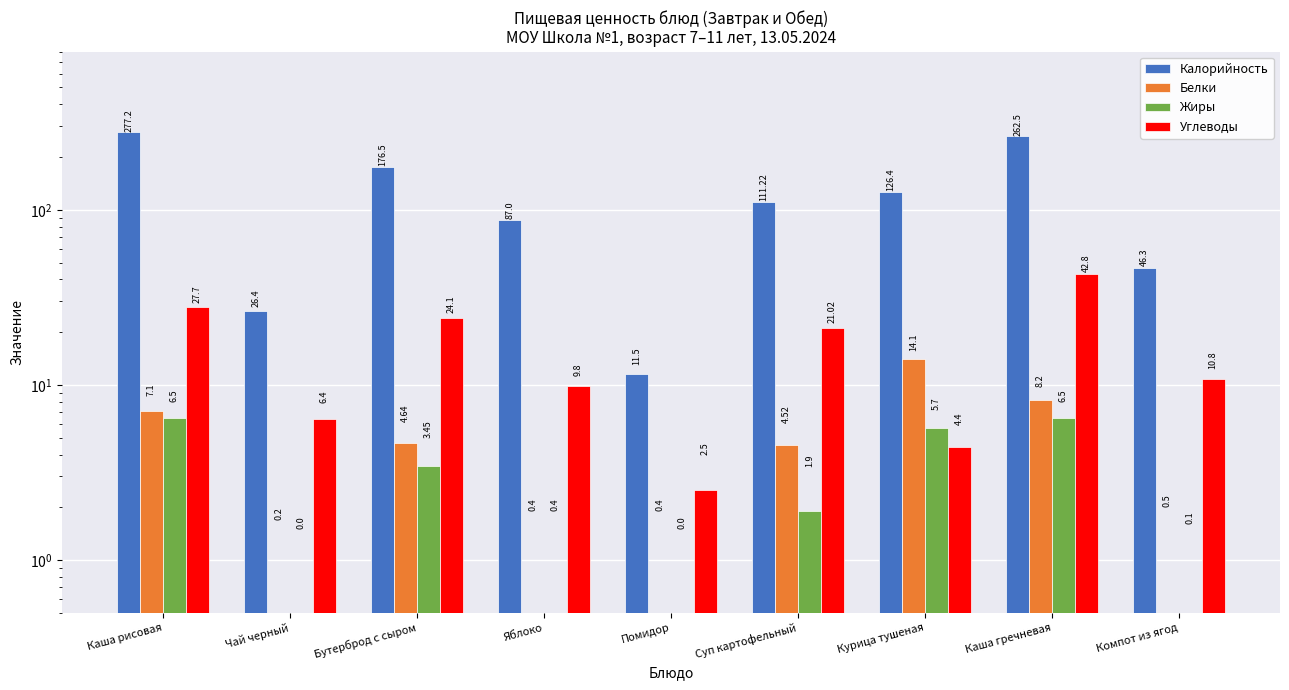

What are all the series names shown in the legend?

Калорийность, Белки, Жиры, Углеводы